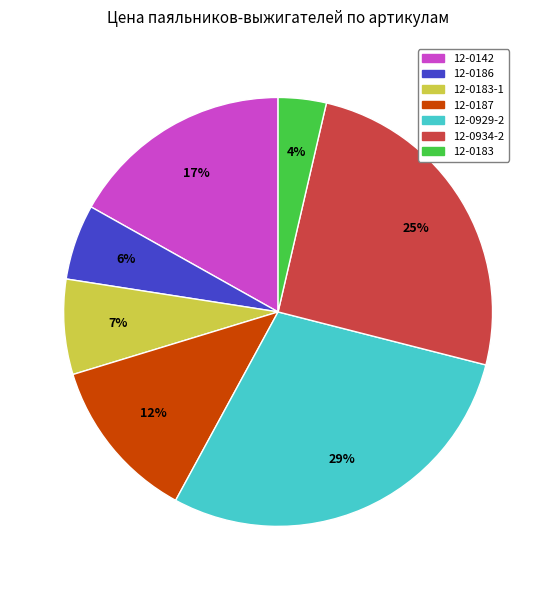

Which has a higher value, 12-0186 or 12-0183?

12-0186